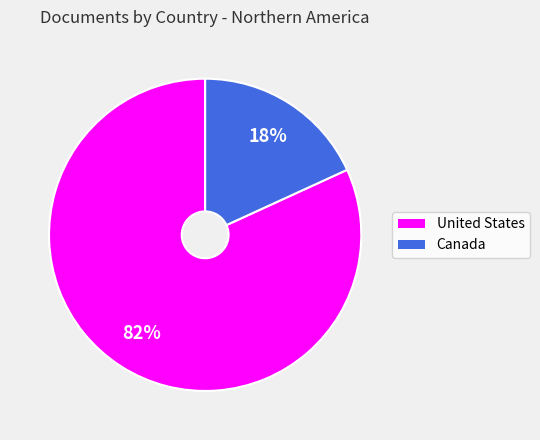

To the nearest percent, what is the difference between the largest and smallest slice percentages?

64%